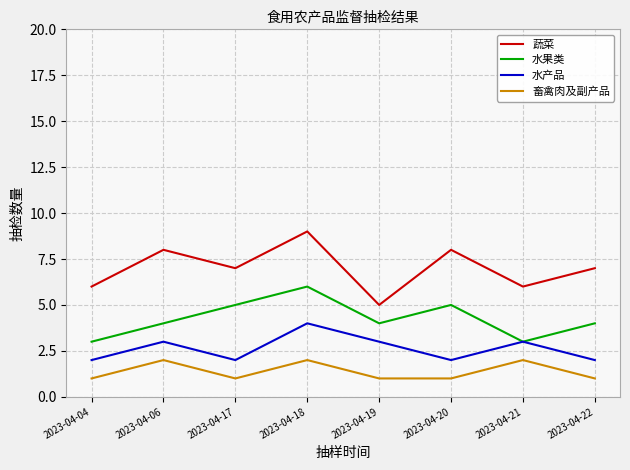

At which label does 水果类 reach its peak?

2023-04-18